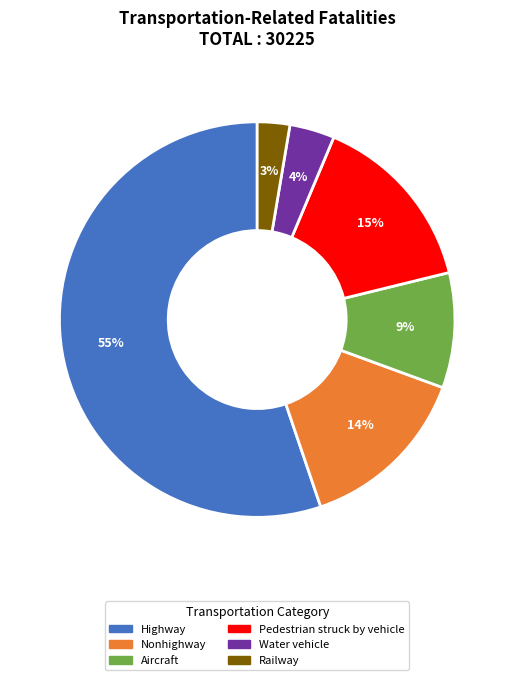

Does any single category account for the majority?

Yes